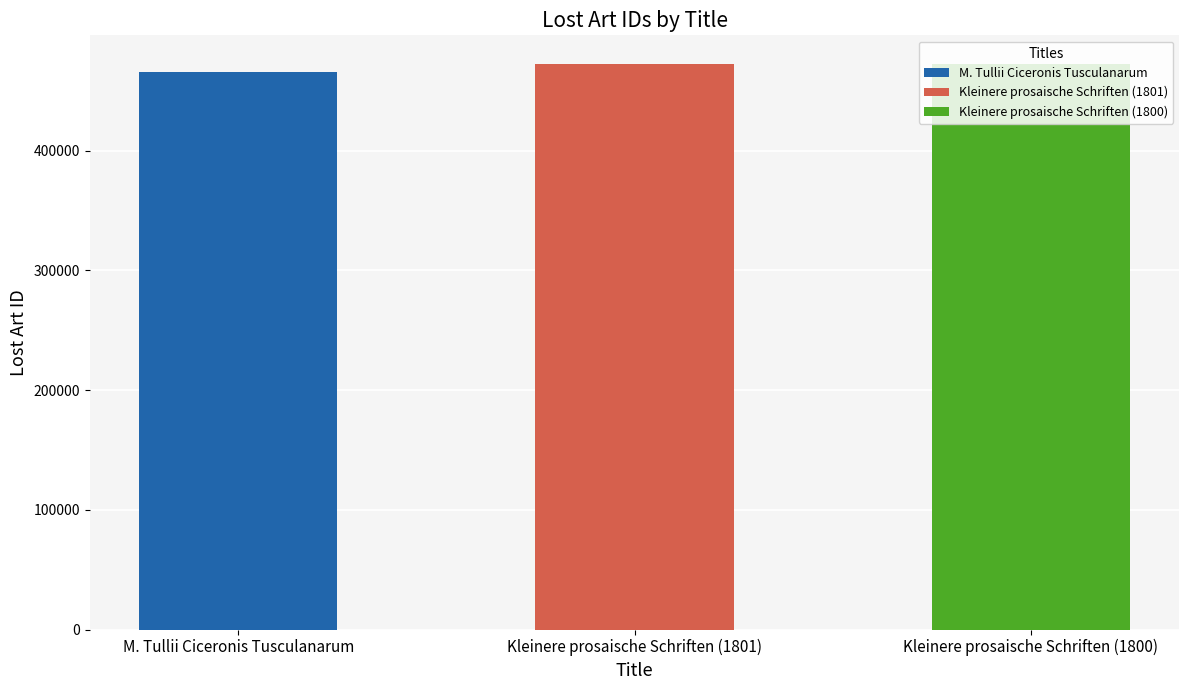

Which label corresponds to the smallest value in the chart?

M. Tullii Ciceronis Tusculanarum